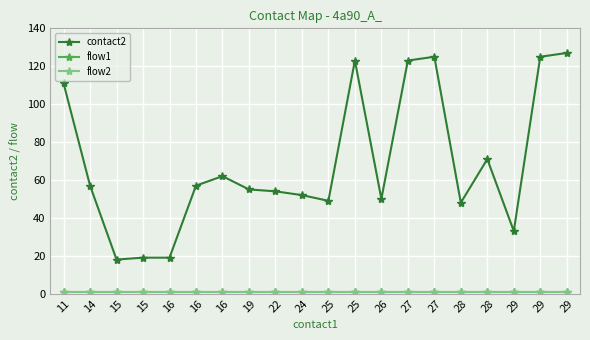

List the series in order of their peak value, lowest first.

flow1, flow2, contact2